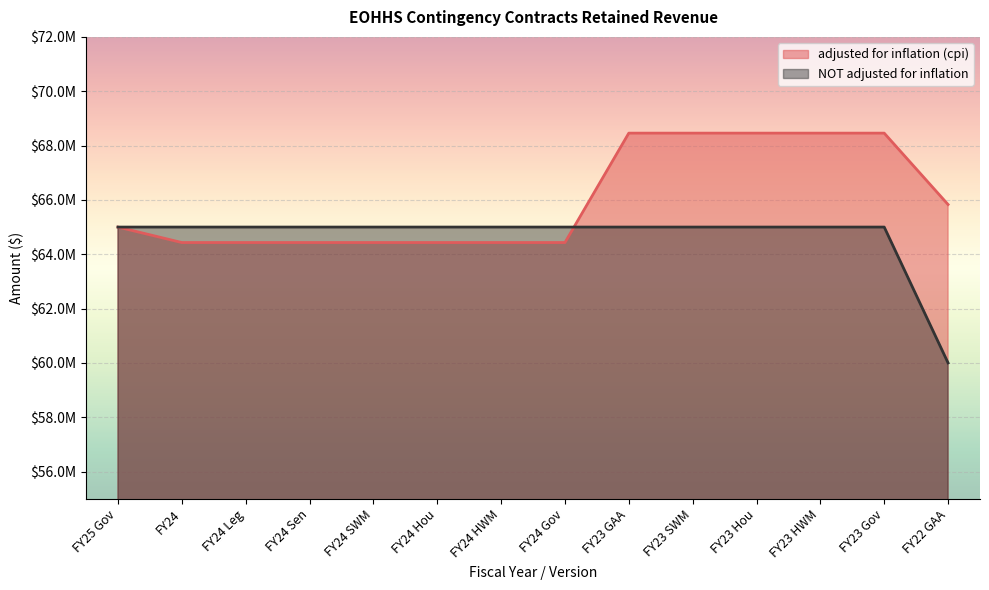

Reading right to left, extract all data points from this chart.

adjusted for inflation (cpi): 65829565	68457332	68457332	68457332	68457332	68457332	64430415	64430415	64430415	64430415	64430415	64430415	64430415	65000000
NOT adjusted for inflation: 60000000	65000000	65000000	65000000	65000000	65000000	65000000	65000000	65000000	65000000	65000000	65000000	65000000	65000000